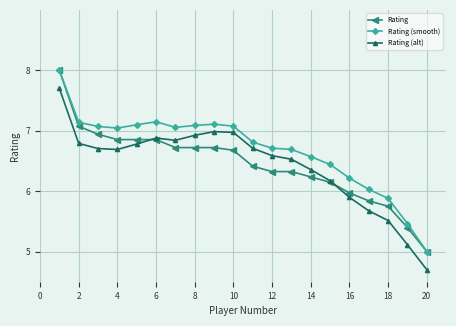

What is the minimum value shown in the chart?

4.7